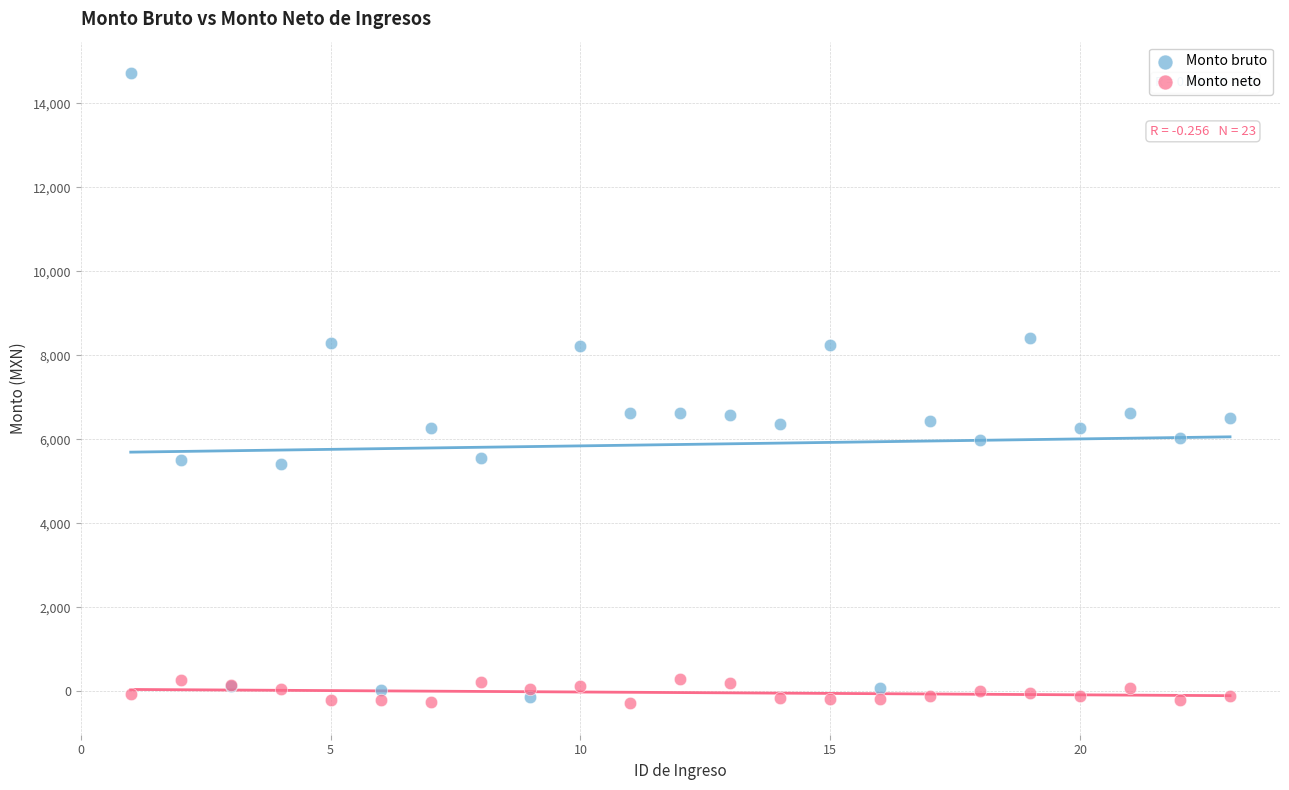

Which series reaches the maximum Y coordinate?

Monto bruto